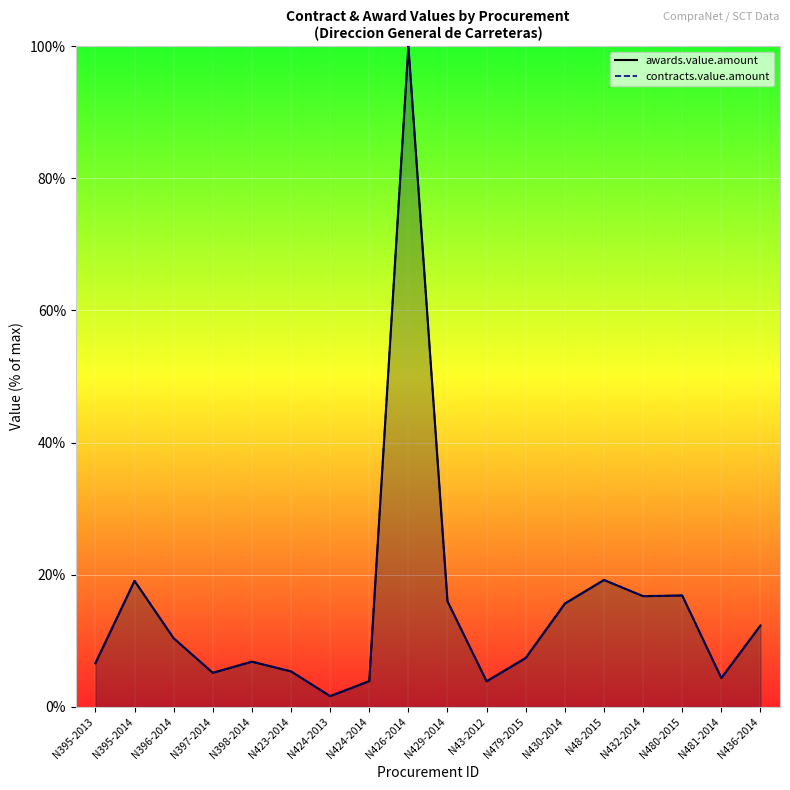

Which has a higher value, N424-2013 or N429-2014?

N429-2014